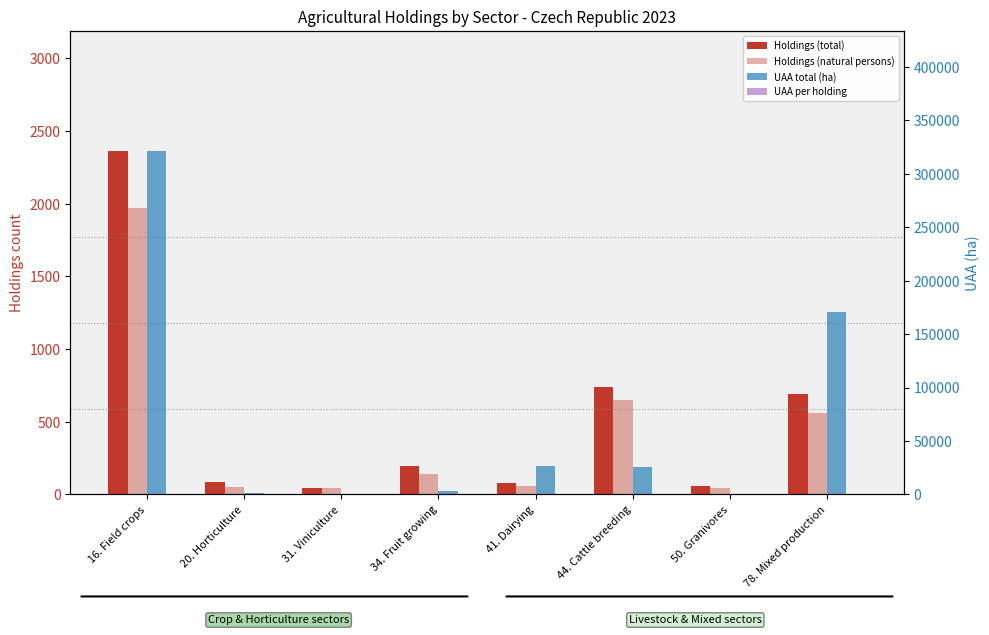

How many series are shown in this chart?

4